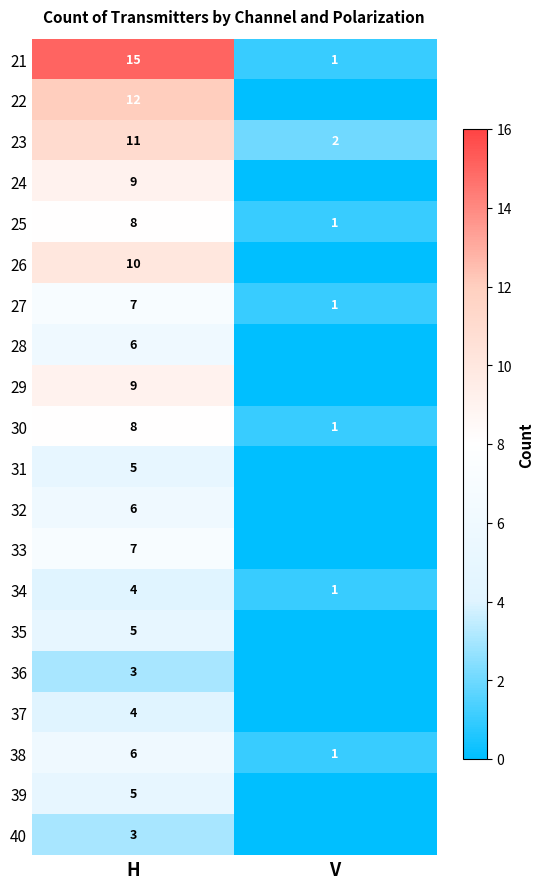

Which category has the highest value in the 38 series?

H